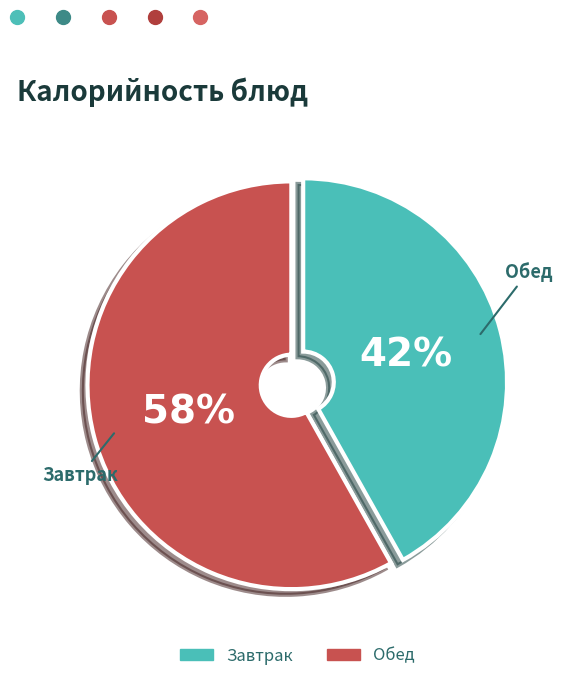

To the nearest percent, what is the average slice percentage?

50%